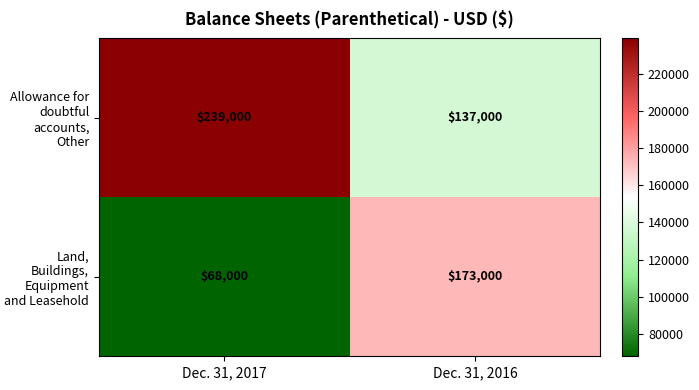

What is the total value across all series at Dec. 31, 2016?

310000